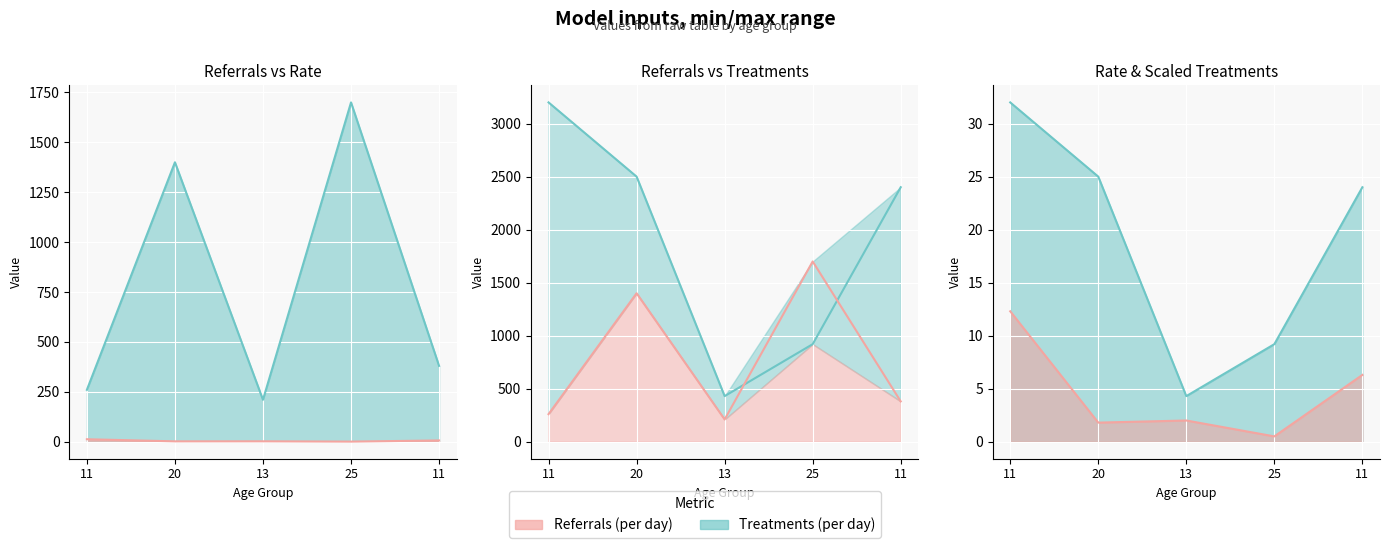

What is the difference between the second highest and minimum values in the Rate (per day) series?

5.8